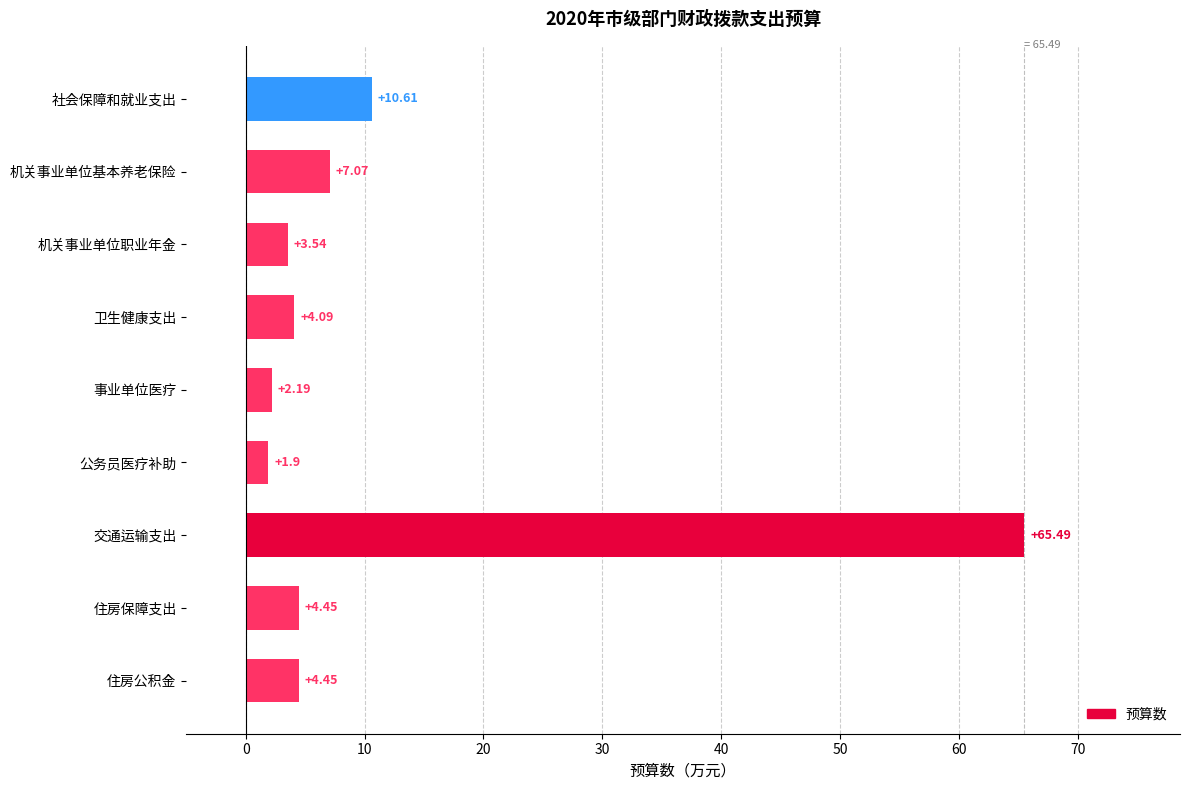

What is the average value?

11.5